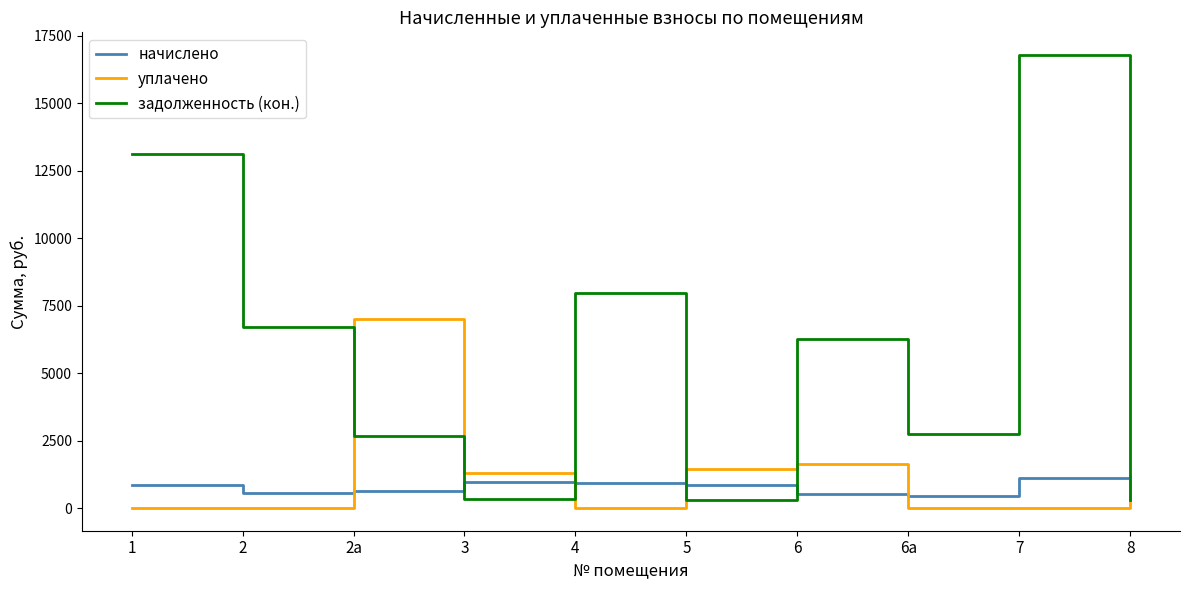

What is the total value across all series at 5?

2592.0